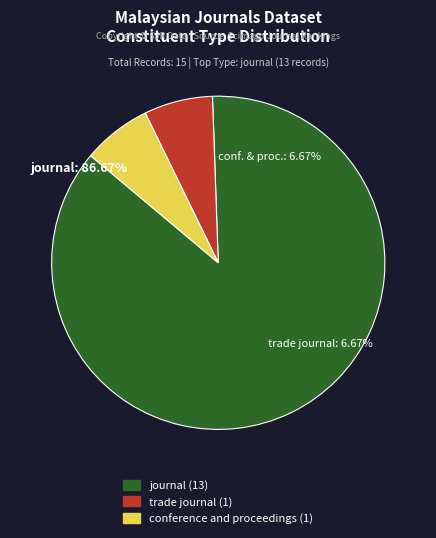

How many segments does this pie chart have?

3